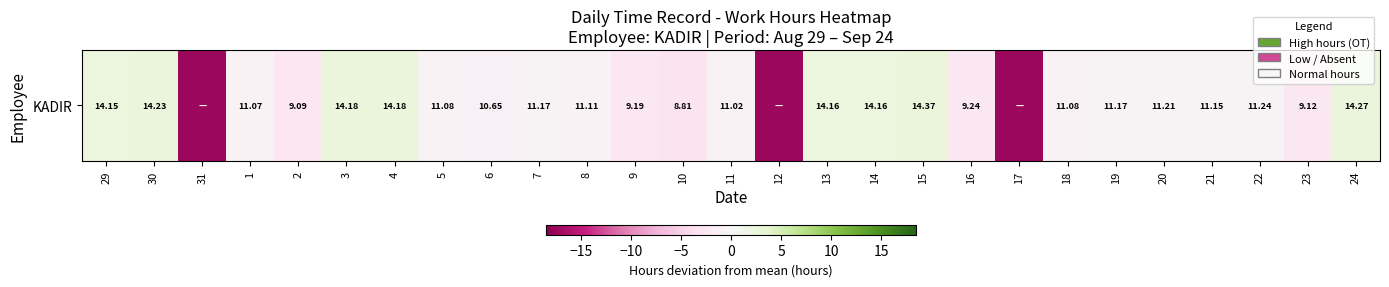

What is the greatest value displayed?

2.7